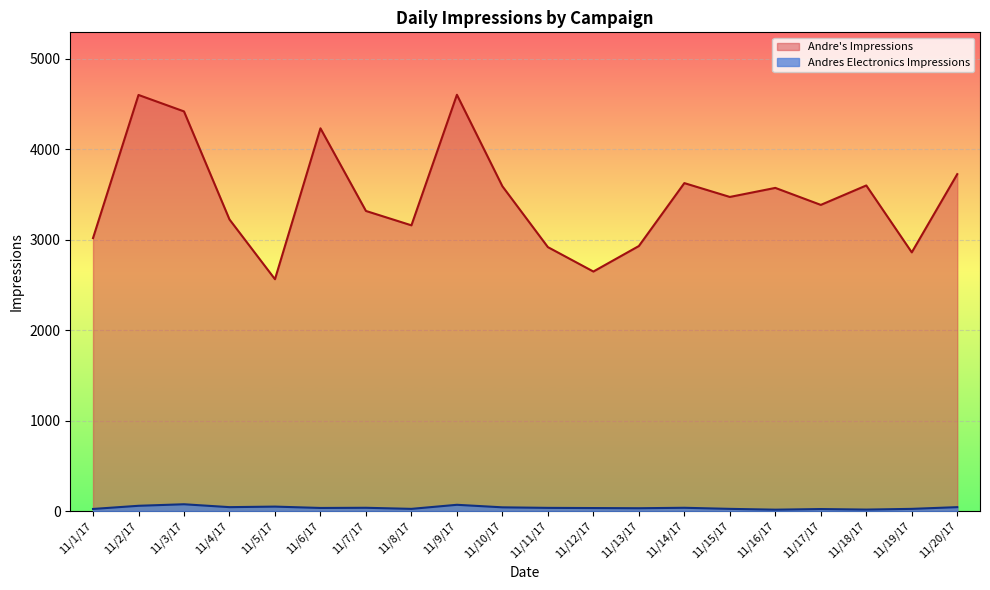

True or false: Andres Electronics Impressions and Andre's Impressions intersect in this chart.

False